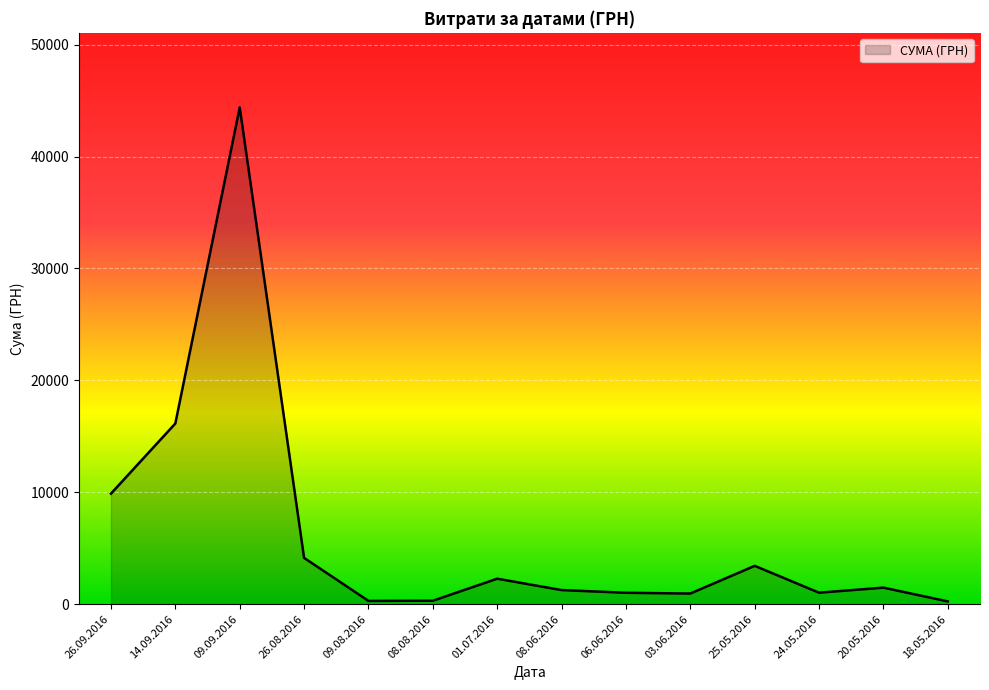

True or false: the data has more than 2 interior local peaks.

True